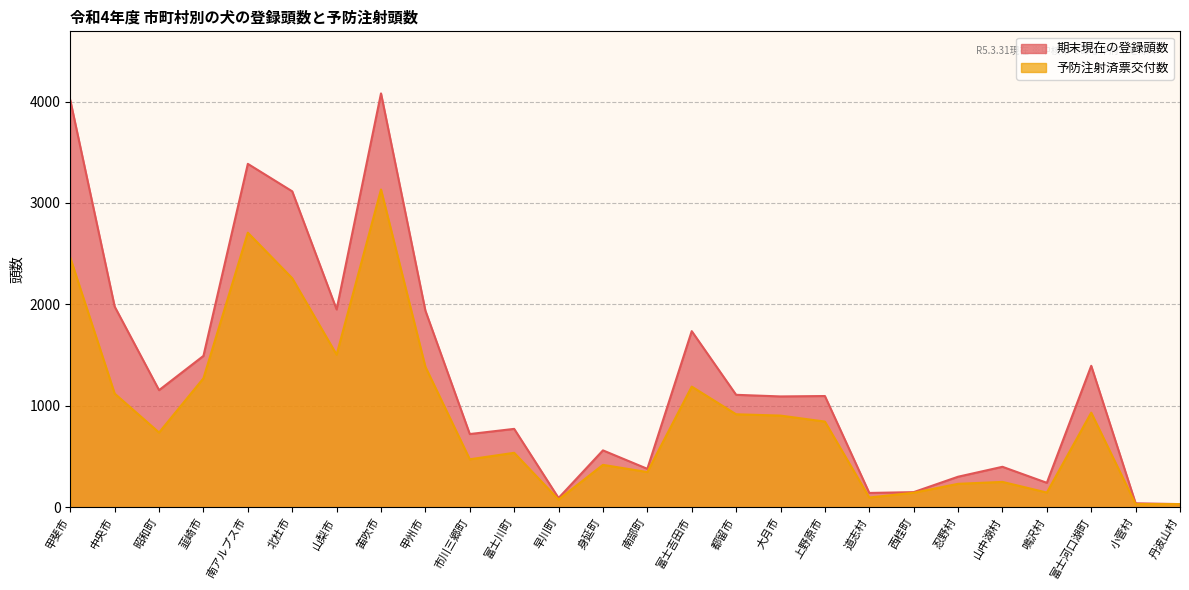

At how many categories does at least one series exceed 1513?

8